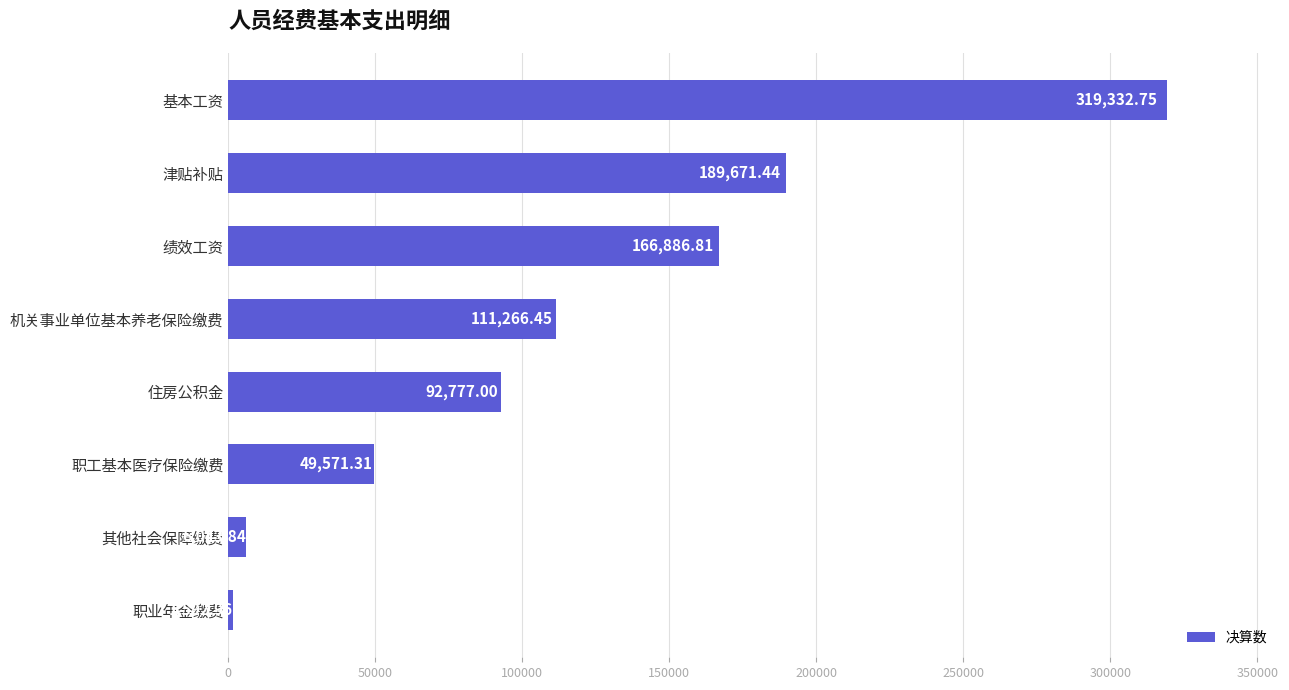

Which has a higher value, 职业年金缴费 or 津贴补贴?

津贴补贴